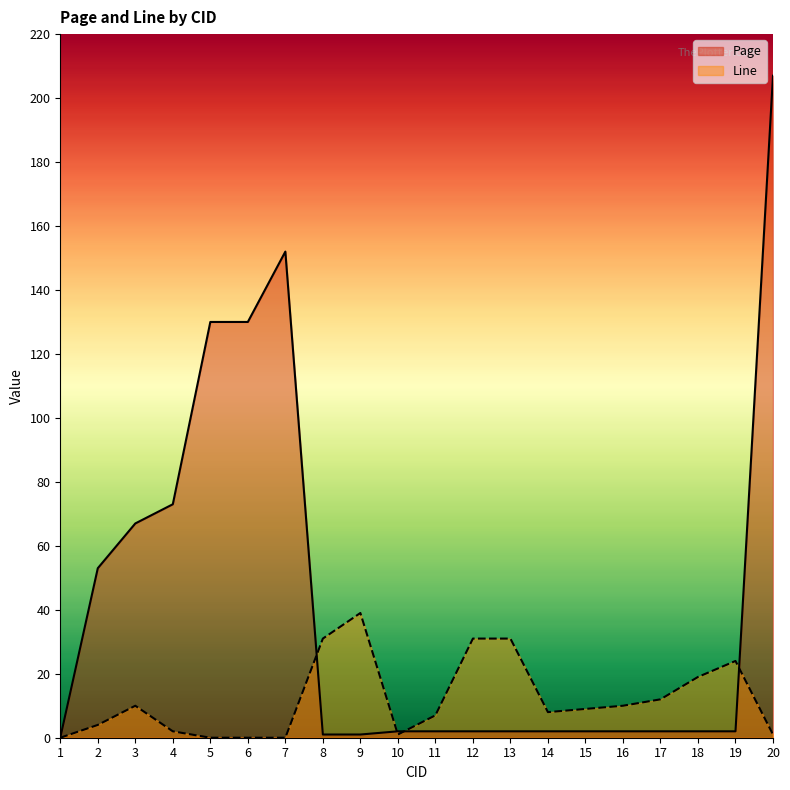

Does the chart have visible grid lines?

No